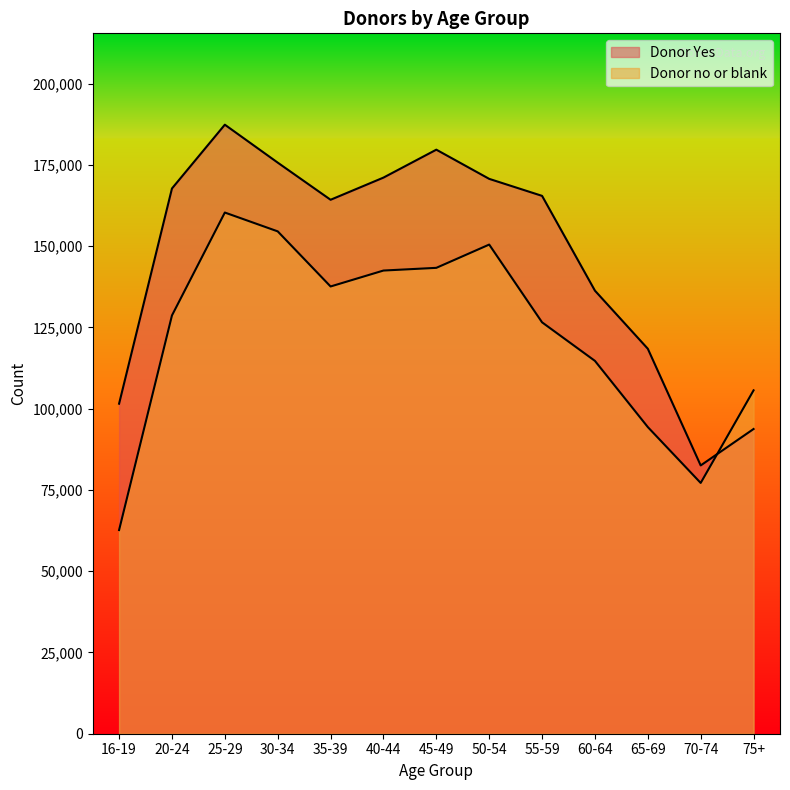

Where do Donor no or blank and Donor Yes first cross each other?

70-74 and 75+